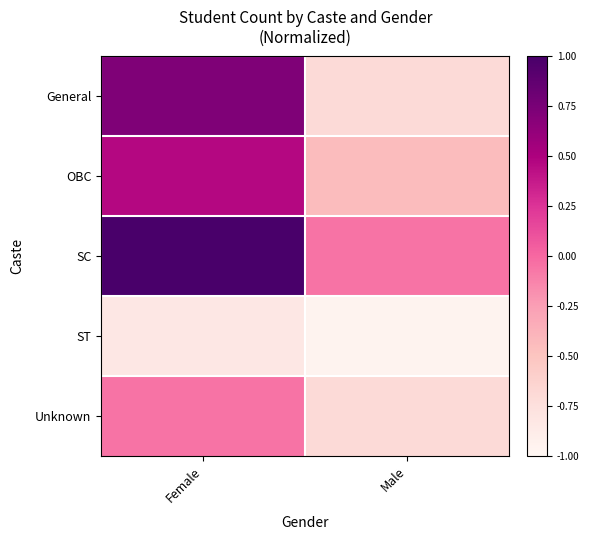

Which series has the largest range (max minus min)?

General